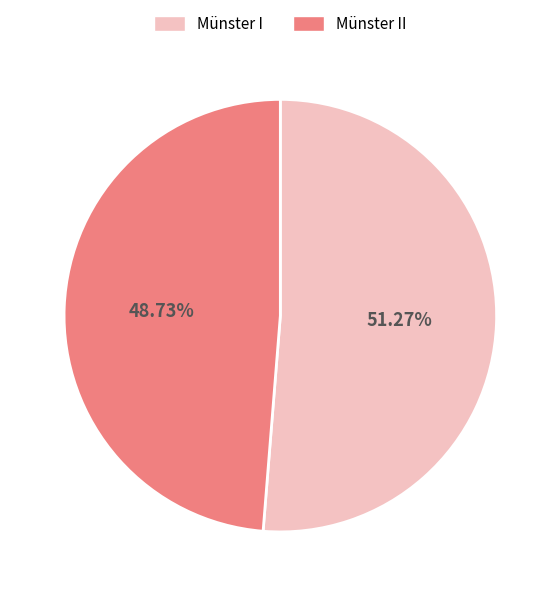

Between Münster II and Münster I, which is larger?

Münster I